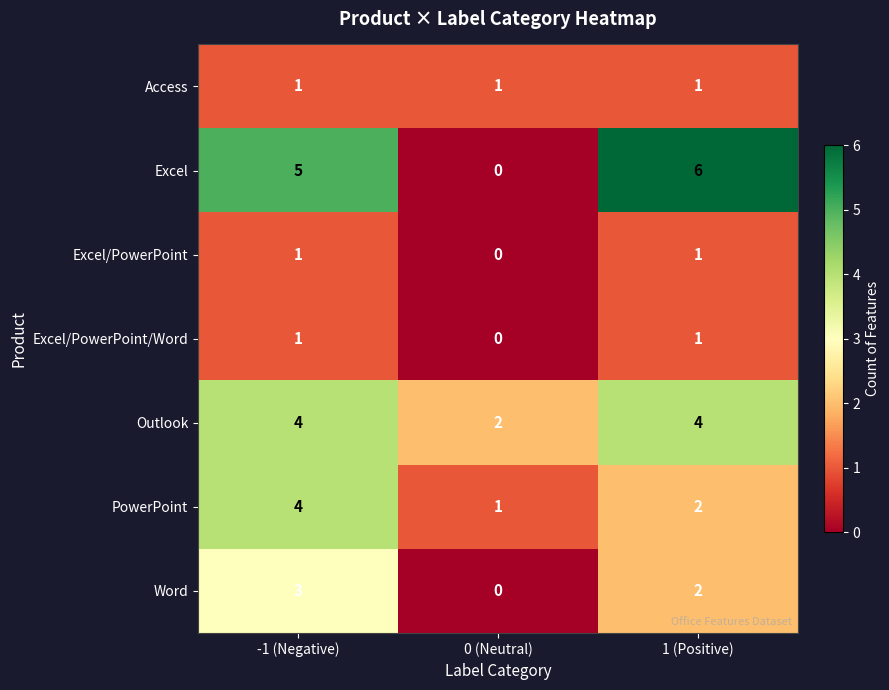

The value of Word at -1 (Negative) is 3. True or false?

True